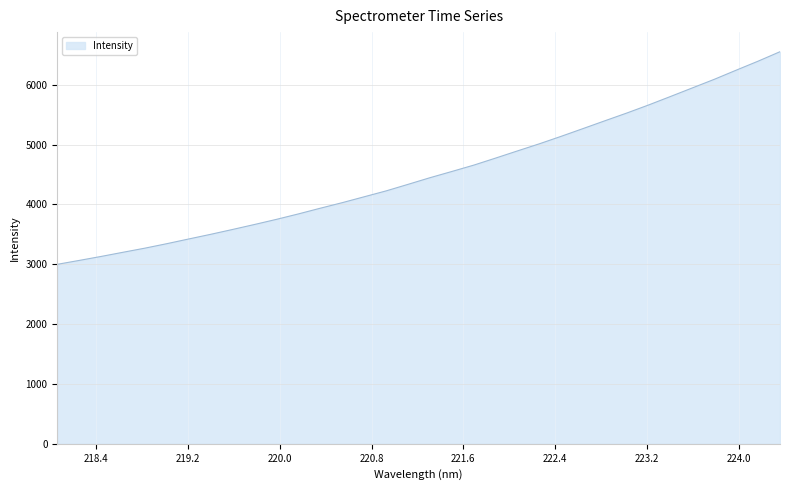

What is the greatest value displayed?

6550.3